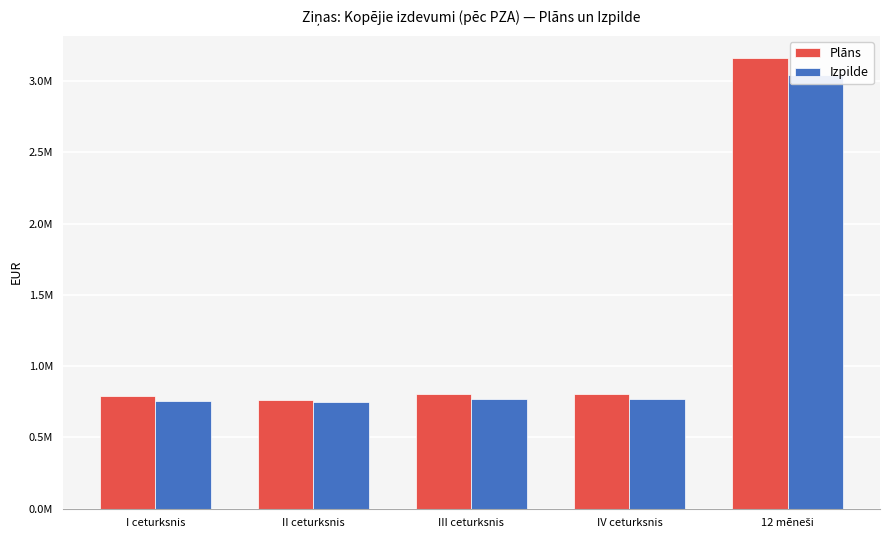

Reading left to right, extract all data points from this chart.

Plāns: I ceturksnis=788744.9	II ceturksnis=762132.9	III ceturksnis=806569.3	IV ceturksnis=801927.1	12 mēneši=3159374.2
Izpilde: I ceturksnis=753668.7	II ceturksnis=751651.1	III ceturksnis=771587.6	IV ceturksnis=767007.6	12 mēneši=3043915.0